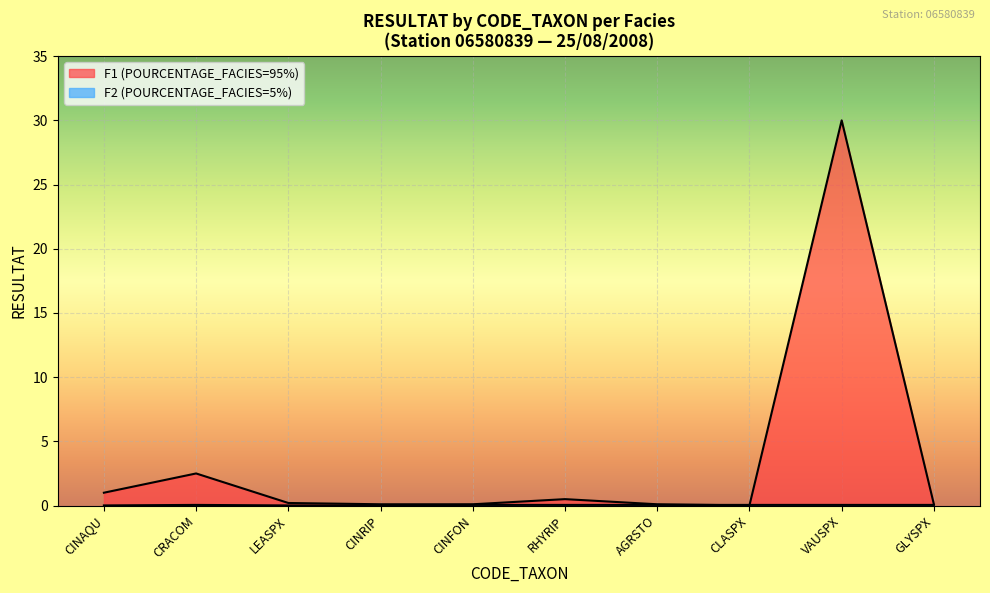

What position from the right is CRACOM?

9